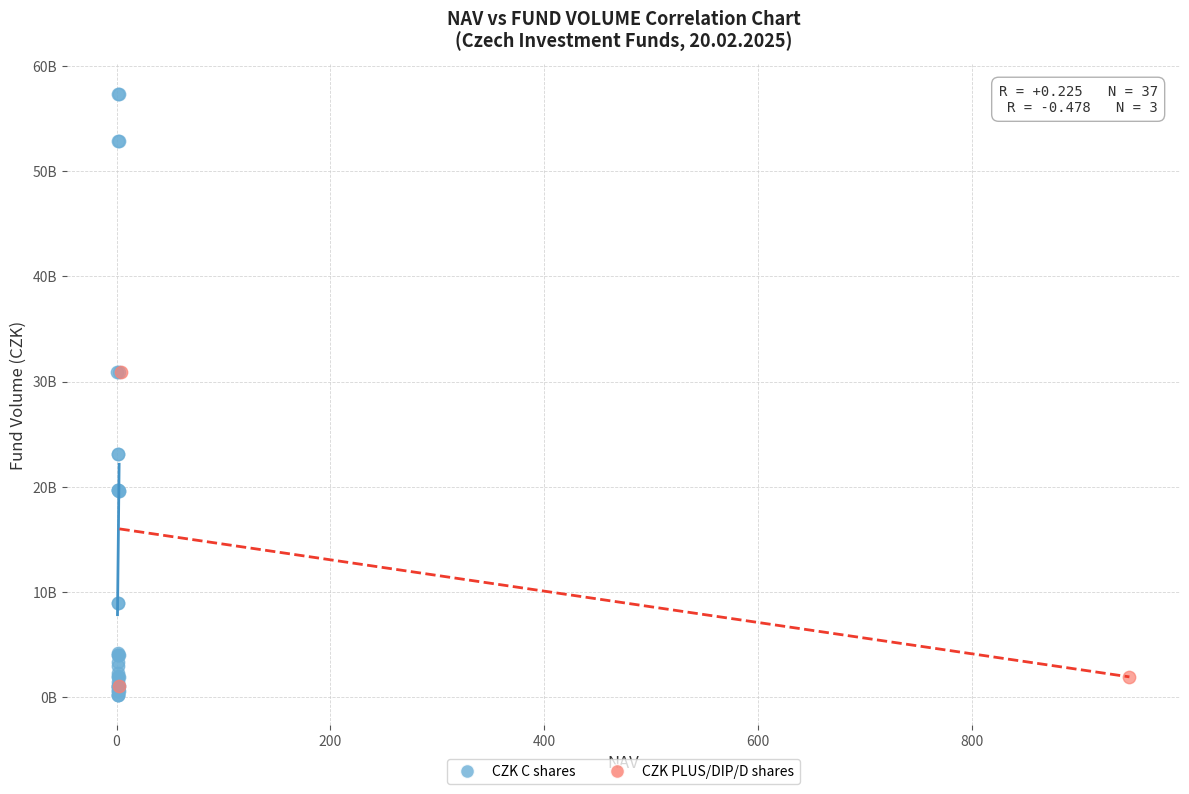

What are all the series names shown in the legend?

CZK C shares, CZK PLUS/DIP/D shares